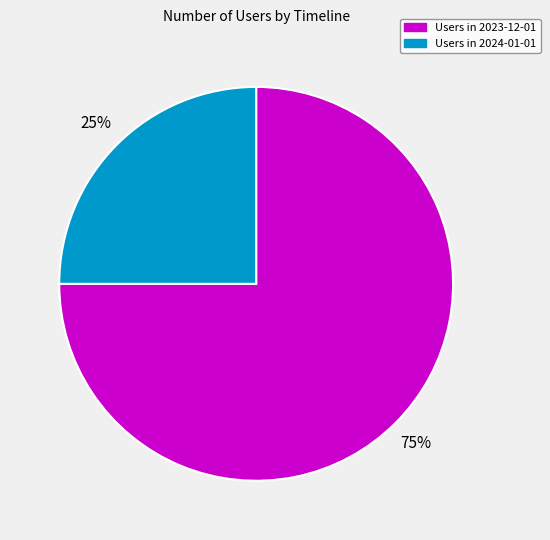

Does any single category account for the majority?

Yes